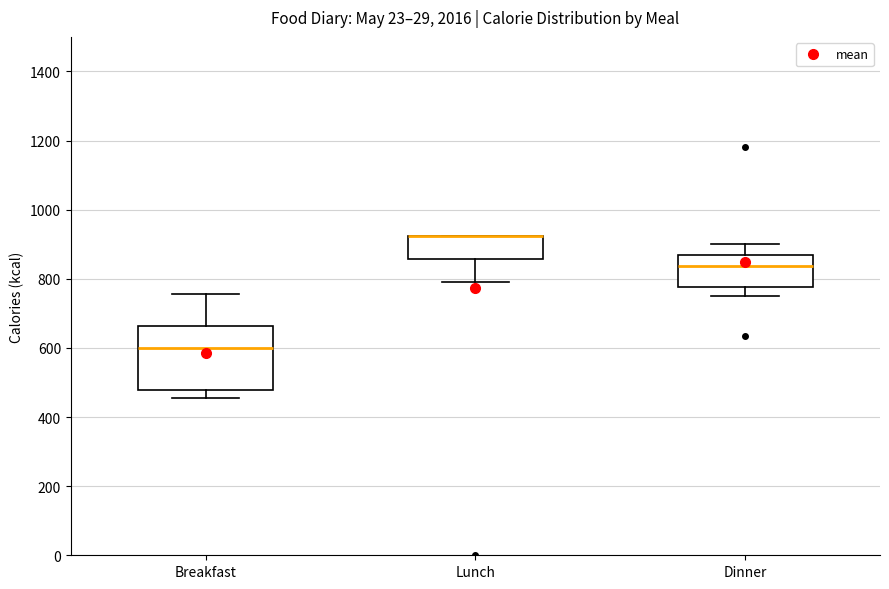

Reading left to right, read every box against the y-axis: the position of its median line, the range the box covers, and the ends of its whiskers. The values are not printed on the chart, so give them approximately, as read against the axis.

Breakfast: median 600, box 480 to 660, whiskers 460 to 760
Lunch: median 920 (drawn on the box's upper edge), box 860 to 920, whiskers 800 to 920
Dinner: median 840, box 780 to 860, whiskers 760 to 900